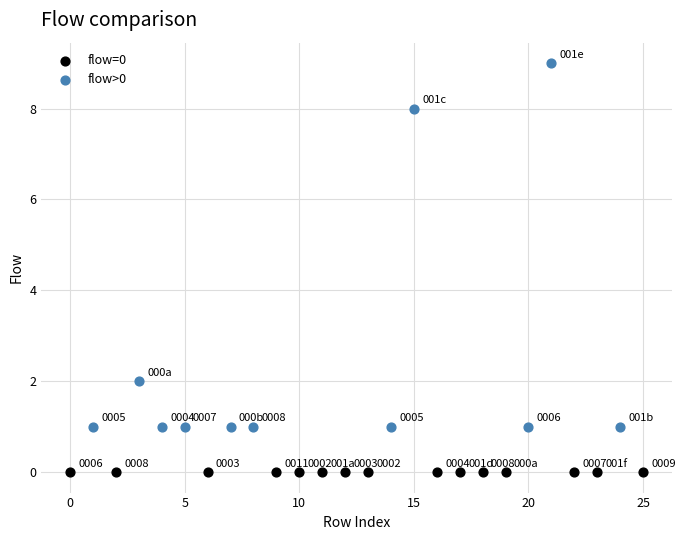

What are all the series names shown in the legend?

flow=0, flow>0